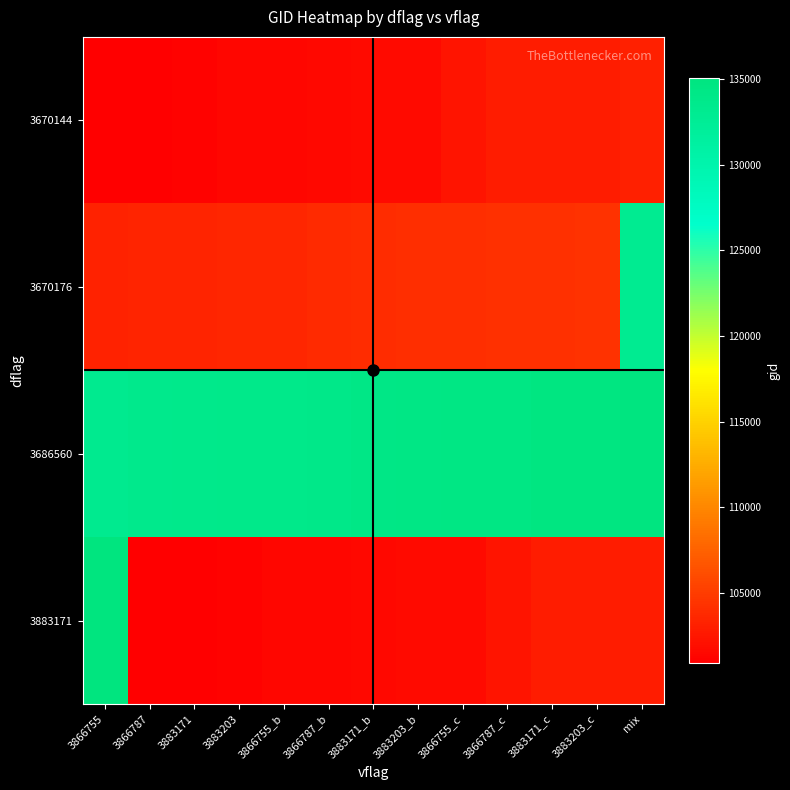

What is the total value across all series at 3883171?

438989